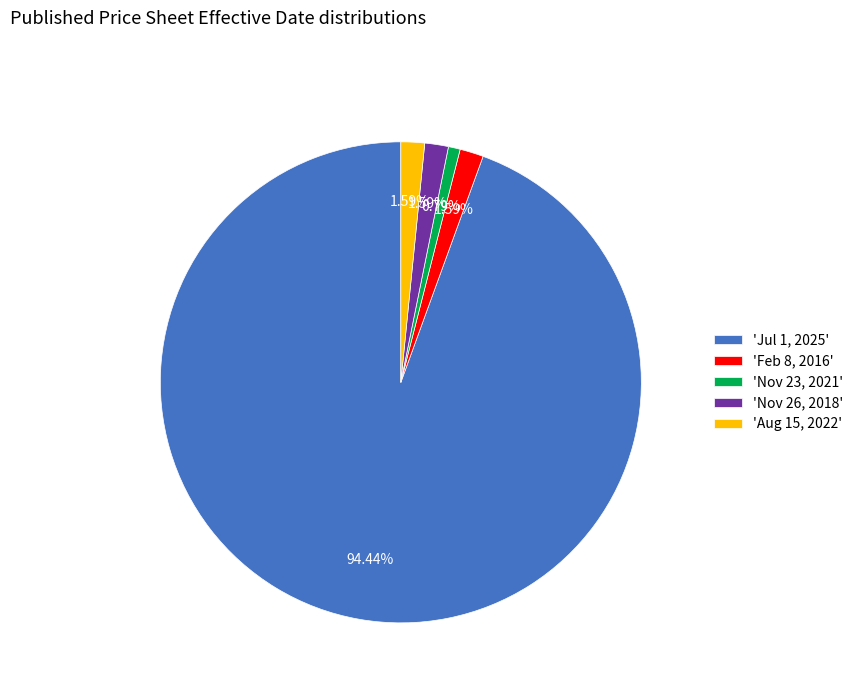

Is the sum of 'Nov 23, 2021' and 'Feb 8, 2016' greater than half?

No